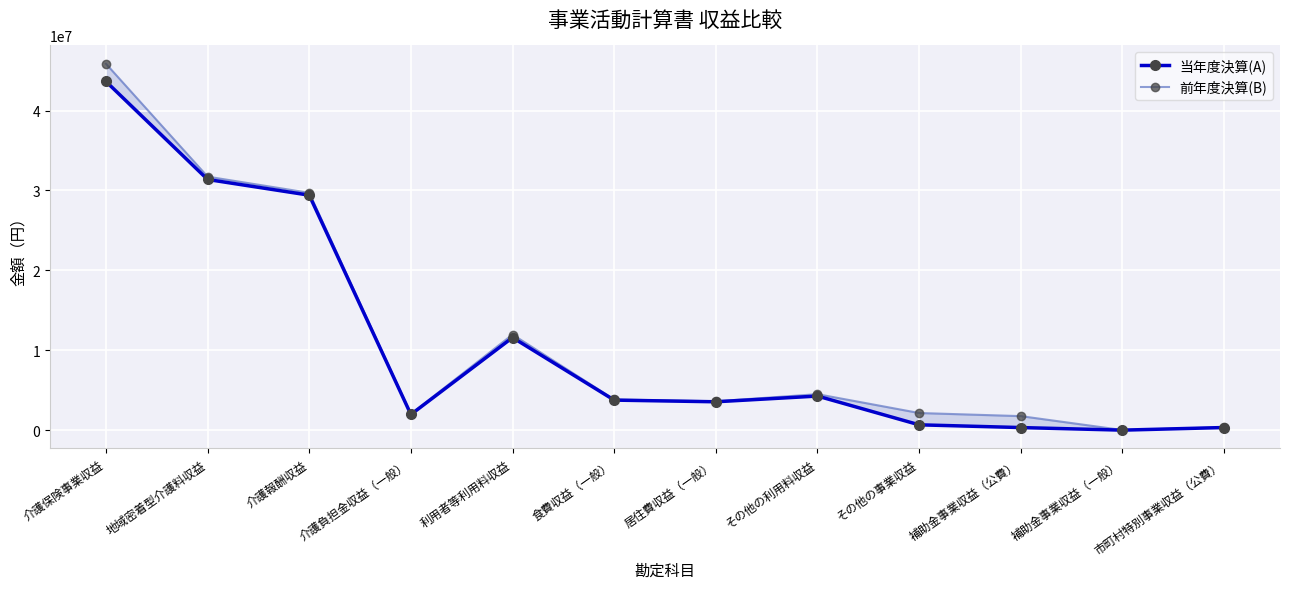

The value of 当年度決算(A) at 介護報酬収益 is 29413469. True or false?

True